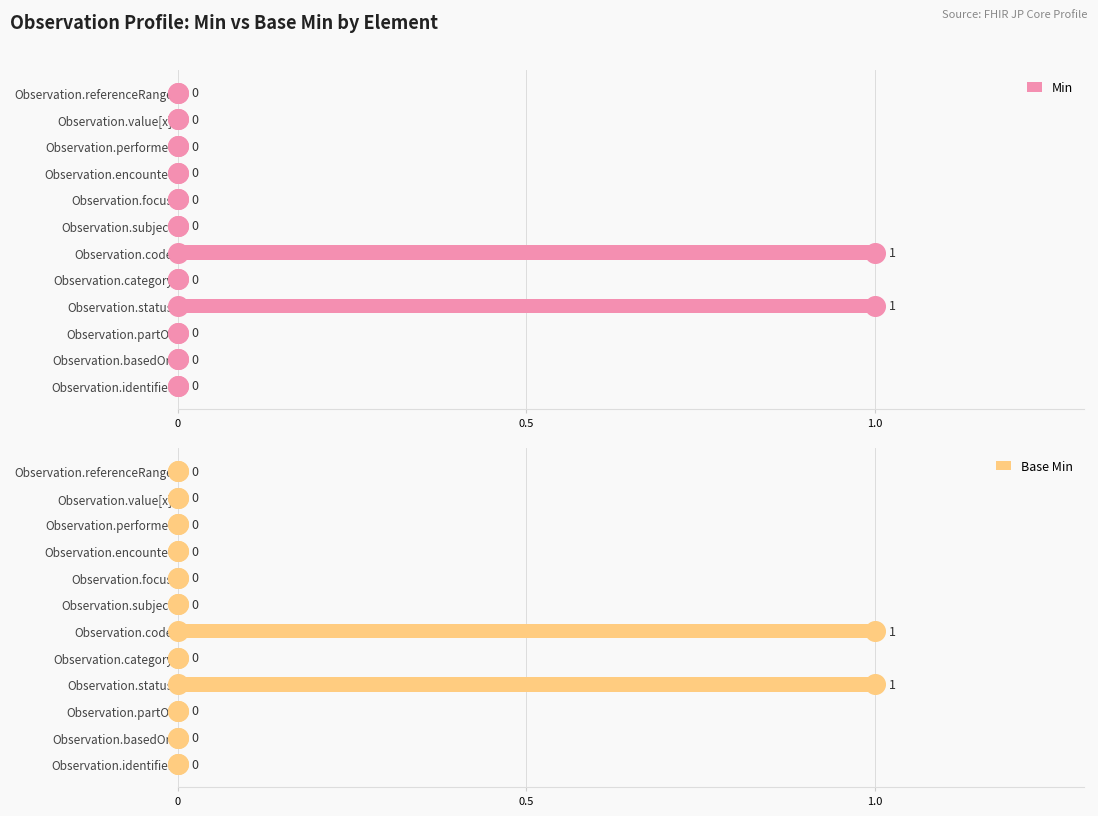

What are all the series names shown in the legend?

Min, Base Min